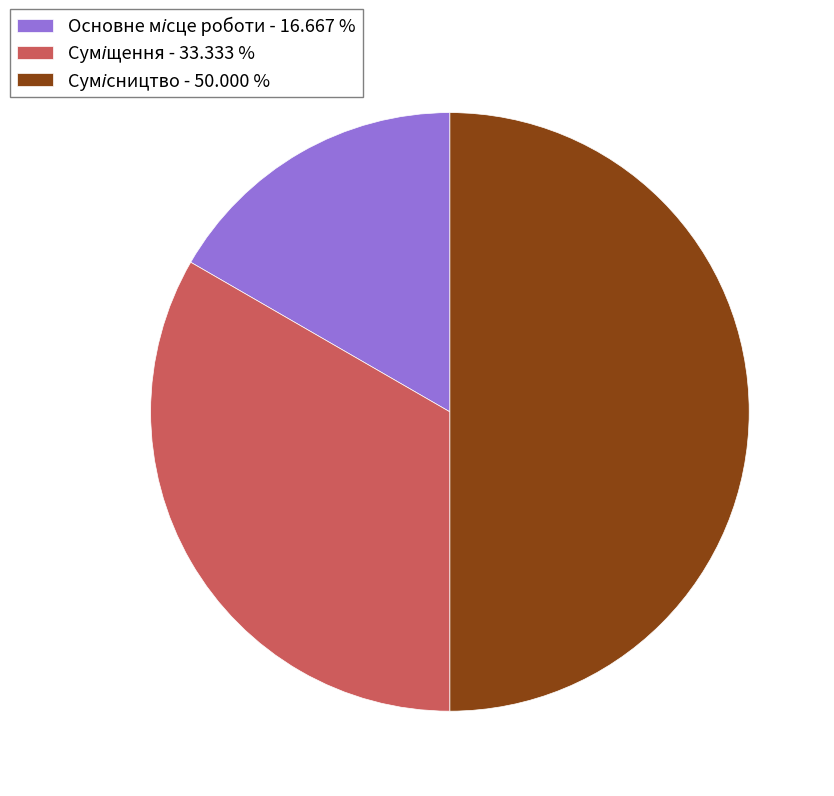

How many slices are in this pie chart?

3